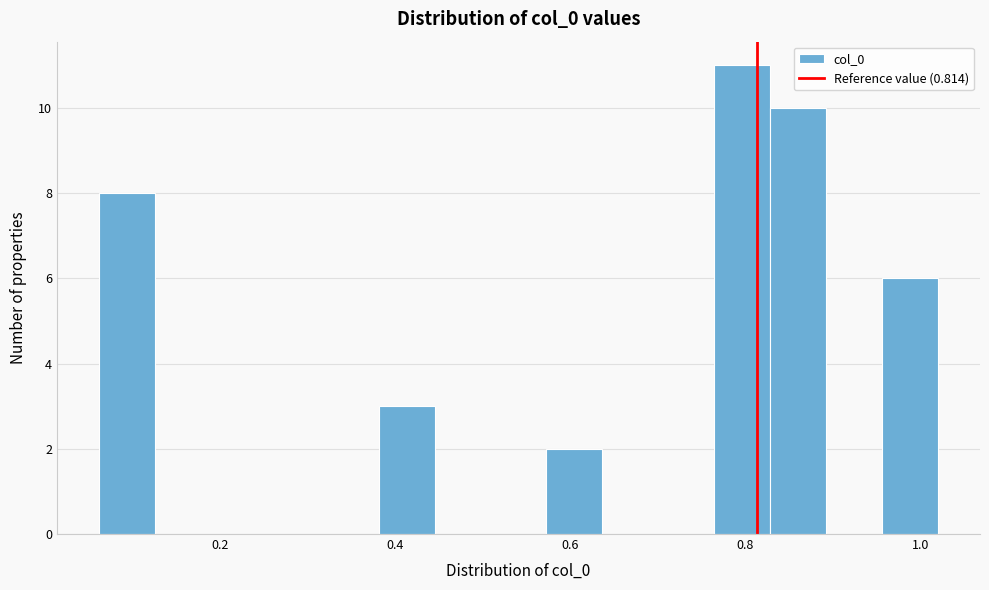

Read against the x-axis, roughly where is the centre of the tallest bar?

0.80